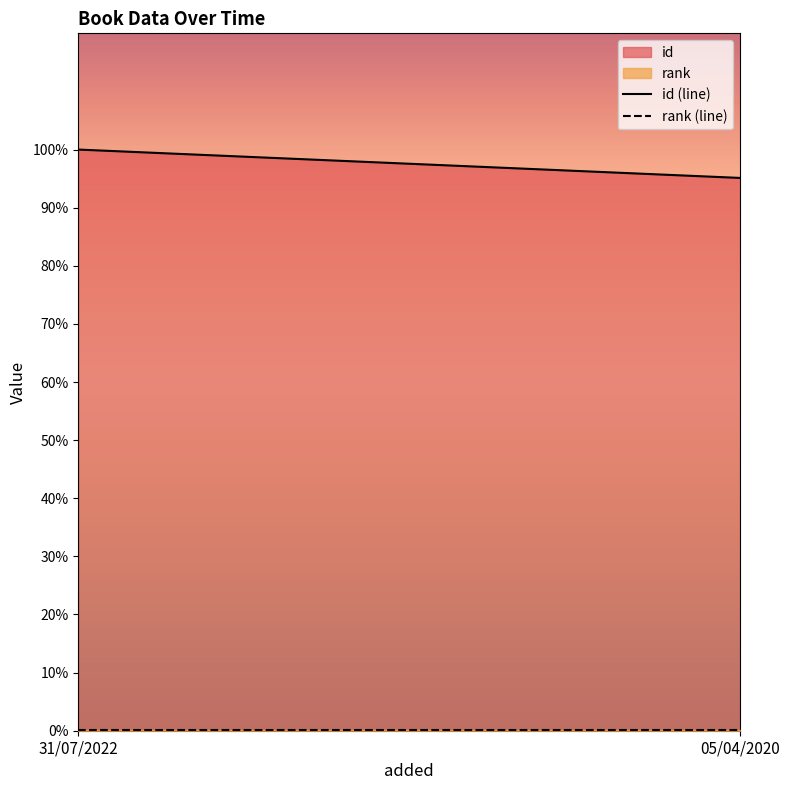

The rank (line) series shows 0.1 at 05/04/2020. True or false?

True